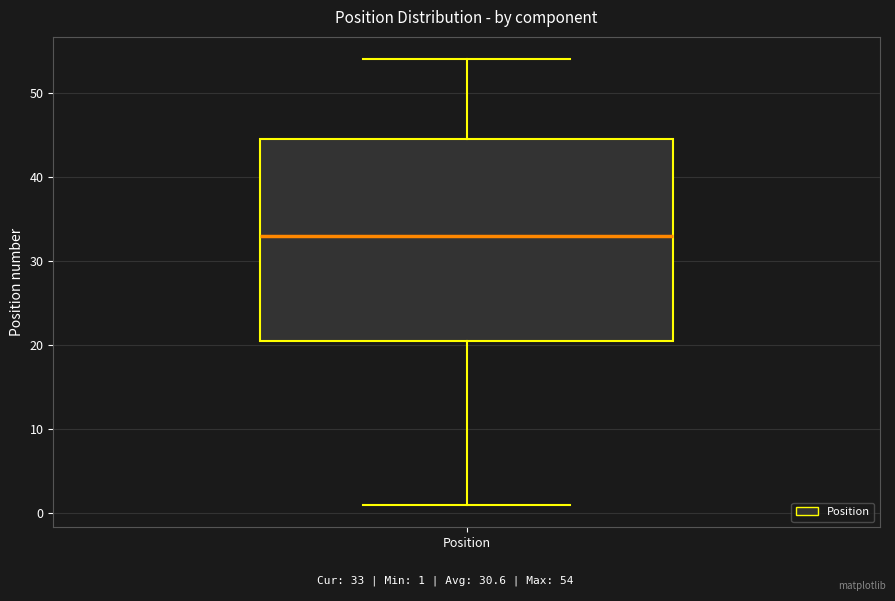

Read this box plot against the y-axis: the position of the median line, the range covered by the box, and the ends of both whiskers. The values are not printed on the chart, so give them approximately, as read against the axis.

median 33, box 21 to 45, whiskers 1 to 54